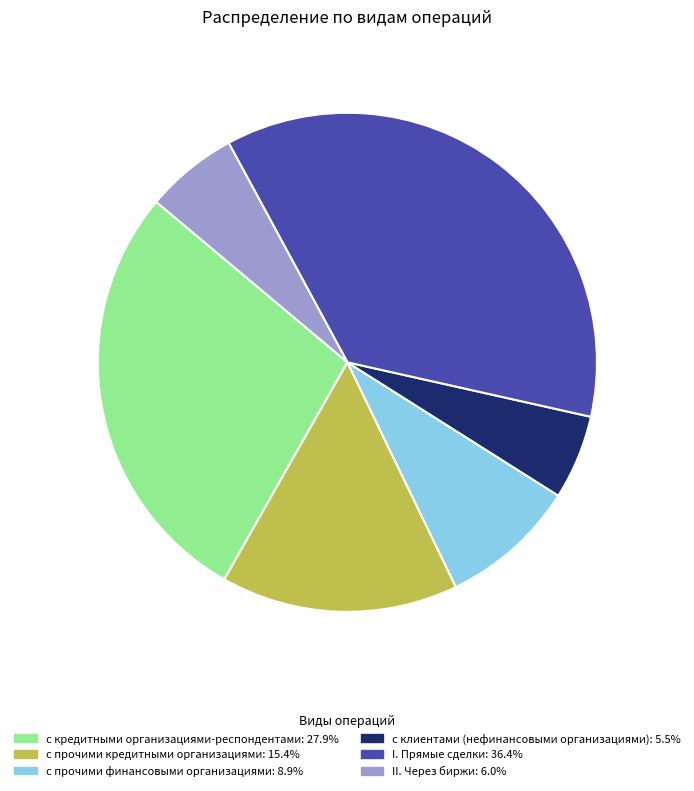

Rank the categories by value from lowest to highest.

с клиентами (нефинансовыми организациями), II. Через биржи, с прочими финансовыми организациями, с прочими кредитными организациями, с кредитными организациями-респондентами, I. Прямые сделки